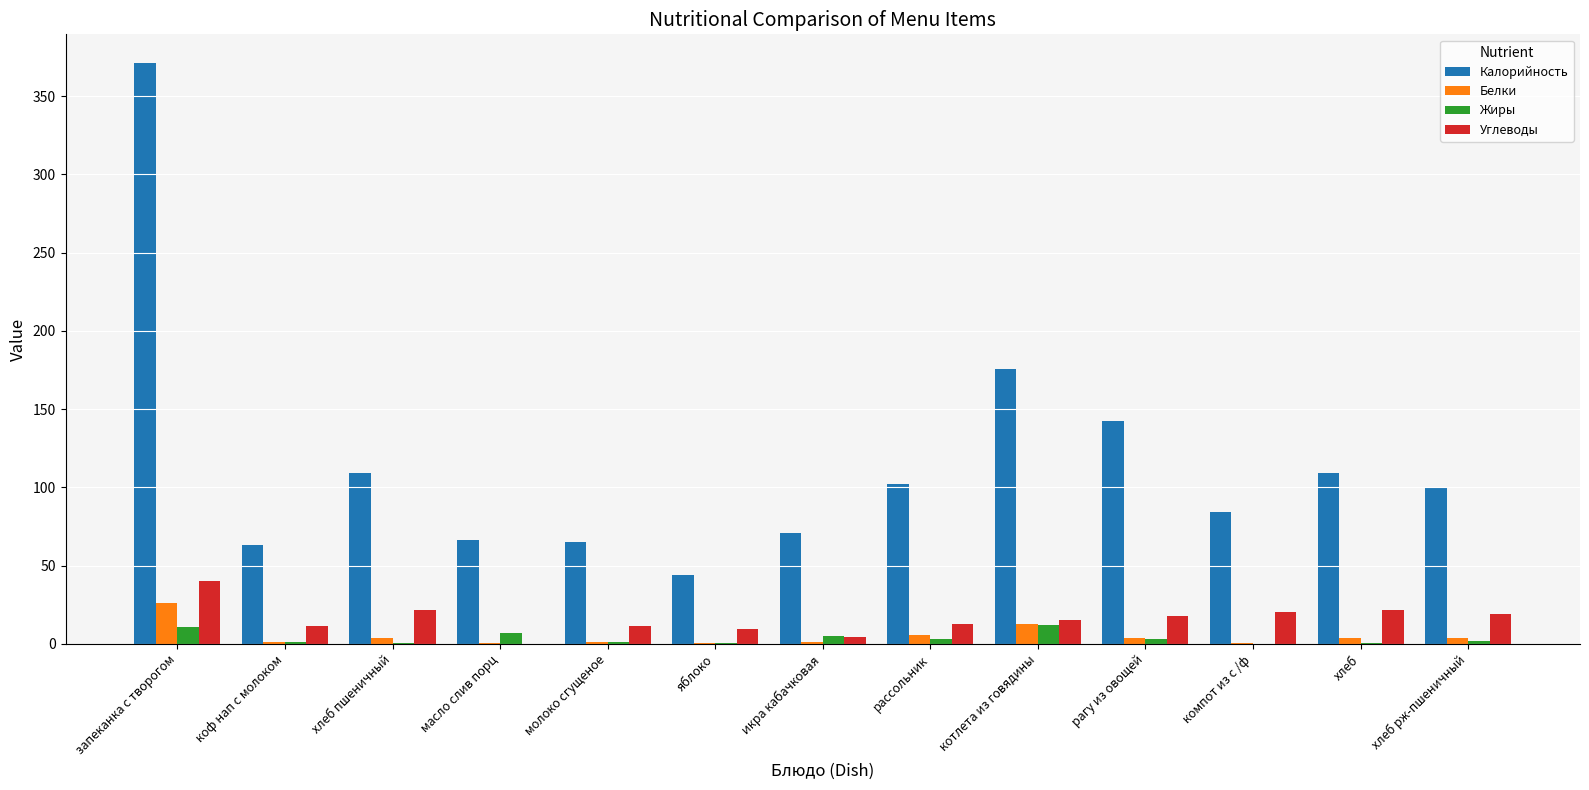

True or false: Углеводы has a value of 32.6 at компот из с /ф.

False